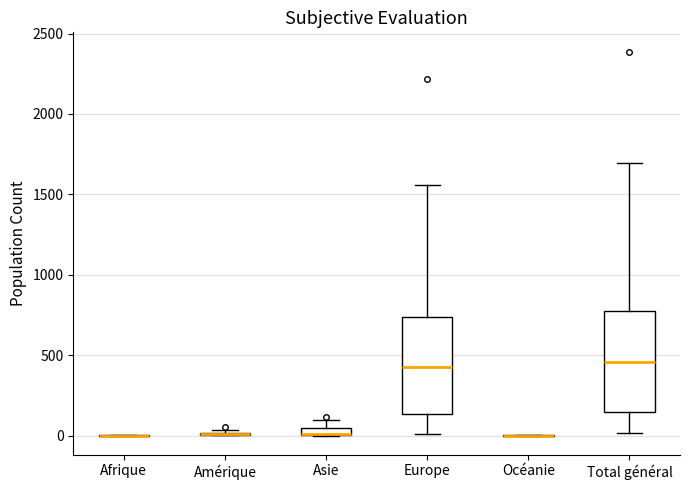

Where is the lower edge of the box for Europe on the y-axis? The values are not printed on the chart, so give them approximately, as read against the axis.

150